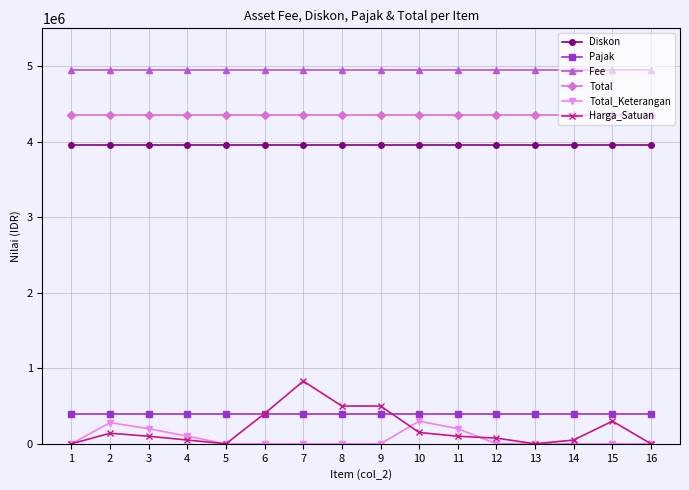

How many lines are shown in the chart?

6